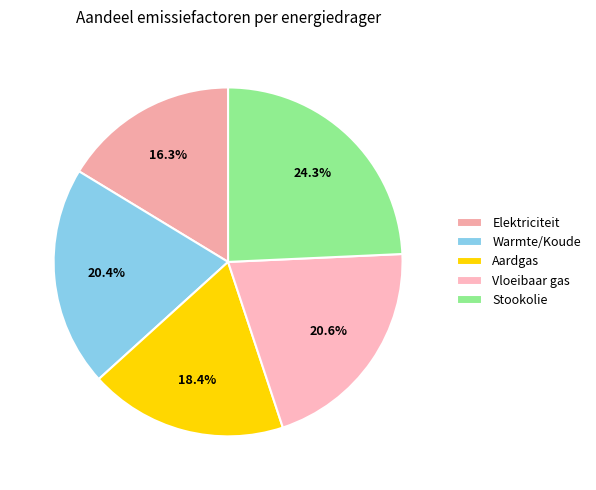

Combined, what portion of the pie is Vloeibaar gas and Aardgas?

39.0%